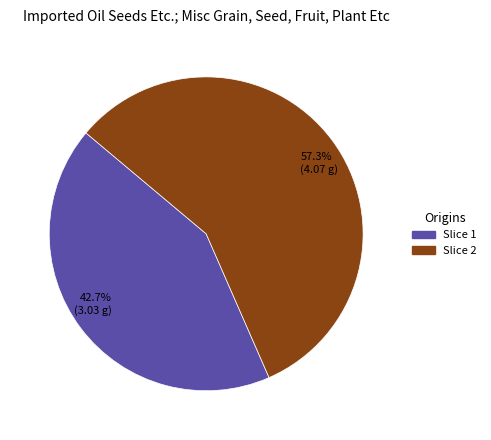

Count the number of slices in the pie.

2